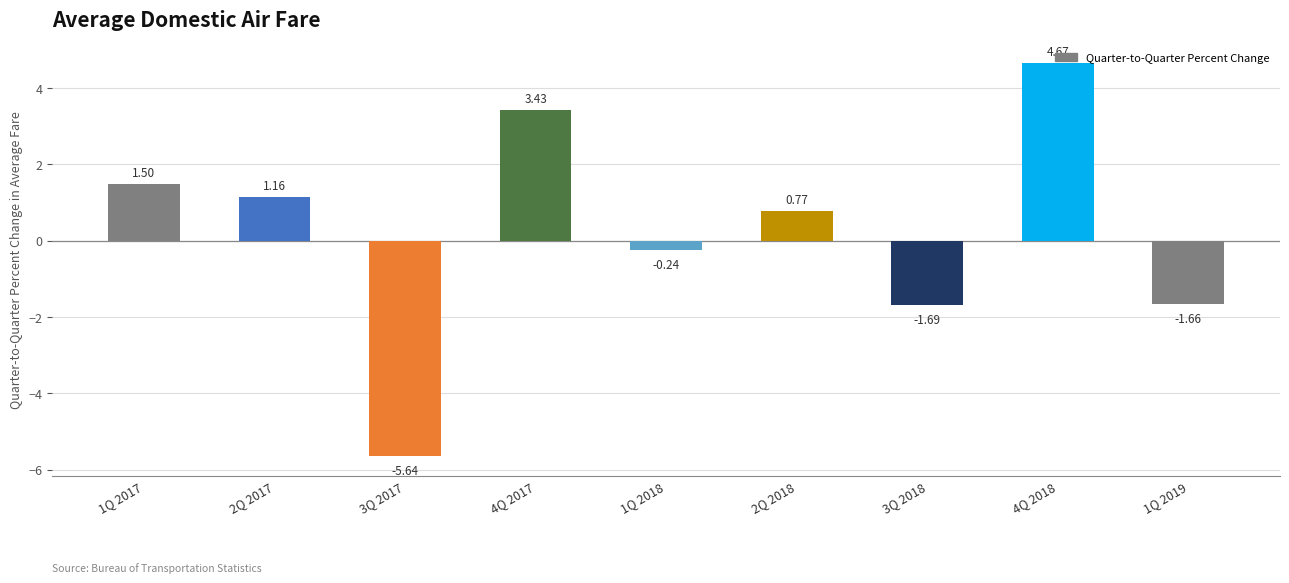

Rank the categories by value from highest to lowest.

4Q 2018, 4Q 2017, 1Q 2017, 2Q 2017, 2Q 2018, 1Q 2018, 1Q 2019, 3Q 2018, 3Q 2017